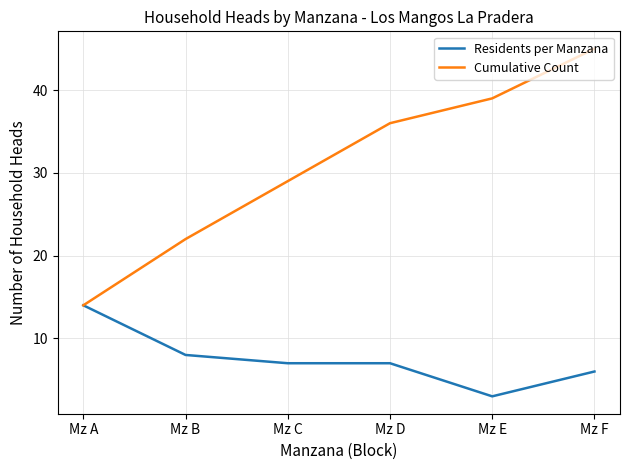

Rank the series at Mz D from lowest to highest value.

Residents per Manzana, Cumulative Count